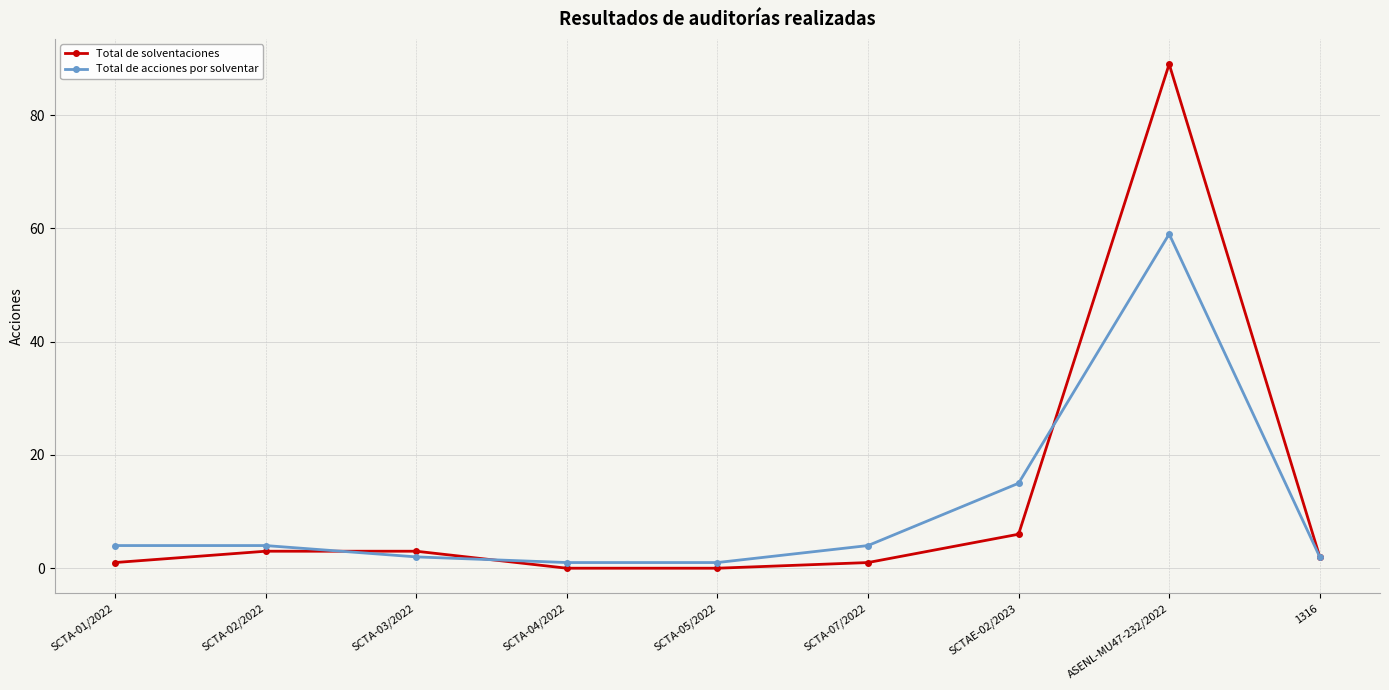

How many data points in Total de solventaciones are less than 2?

4